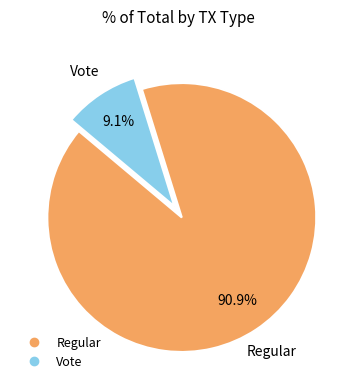

How many slices are in this pie chart?

2